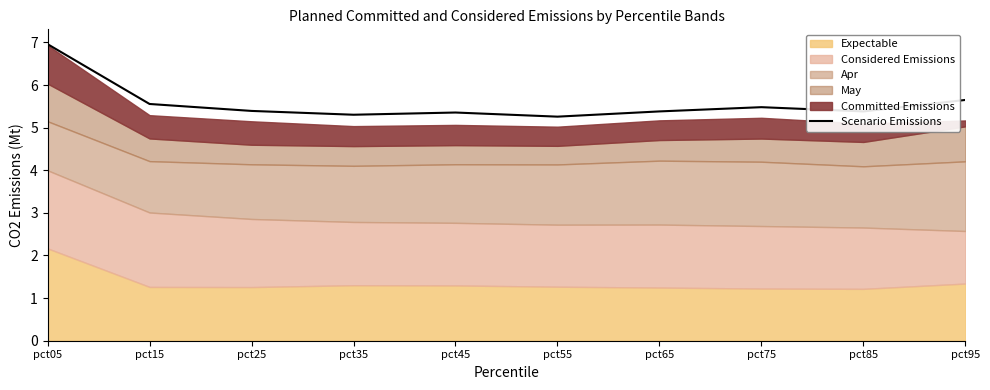

List the labels in order of value, largest first.

pct05, pct95, pct15, pct75, pct25, pct65, pct85, pct45, pct35, pct55